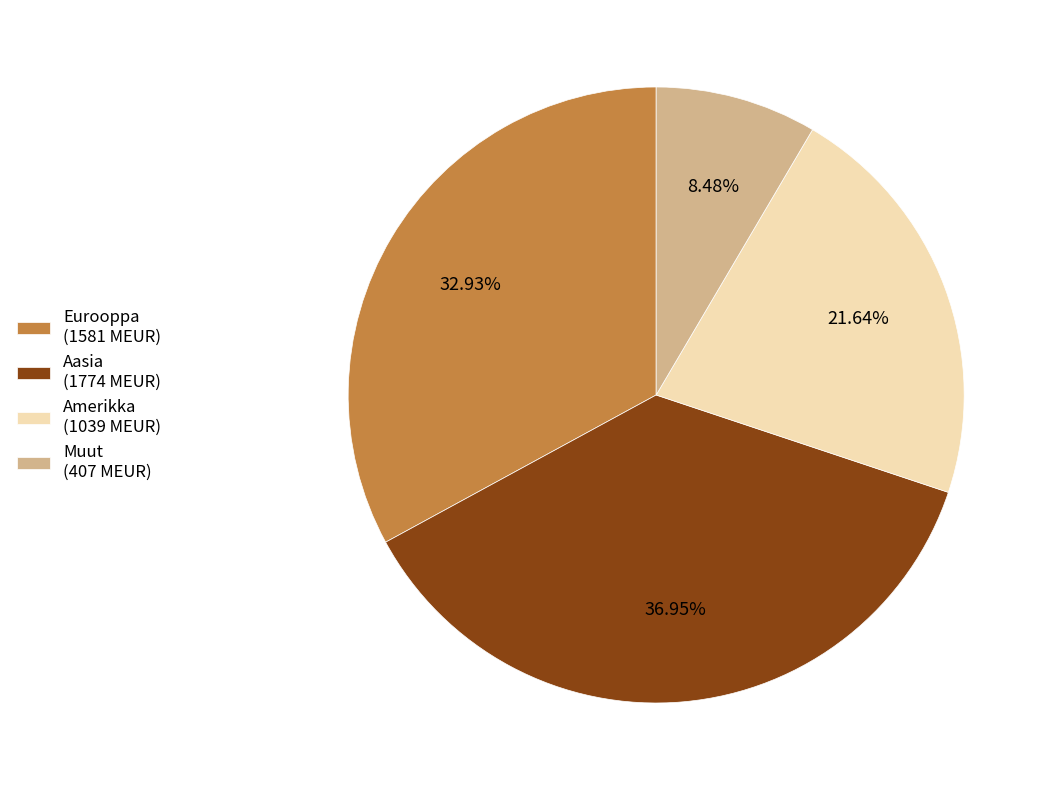

Is Muut the majority of the pie?

No